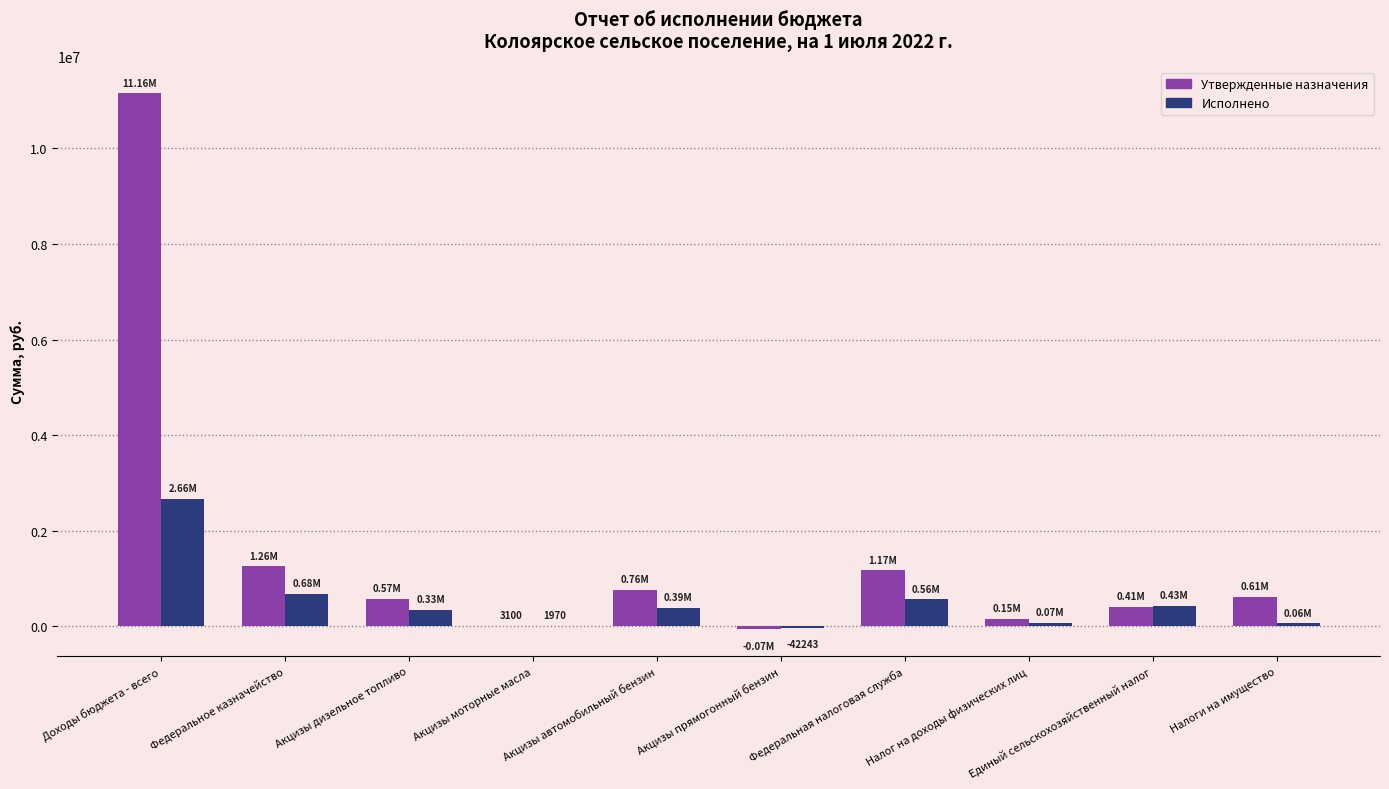

What is the sum of all Исполнено values?

5137345.1